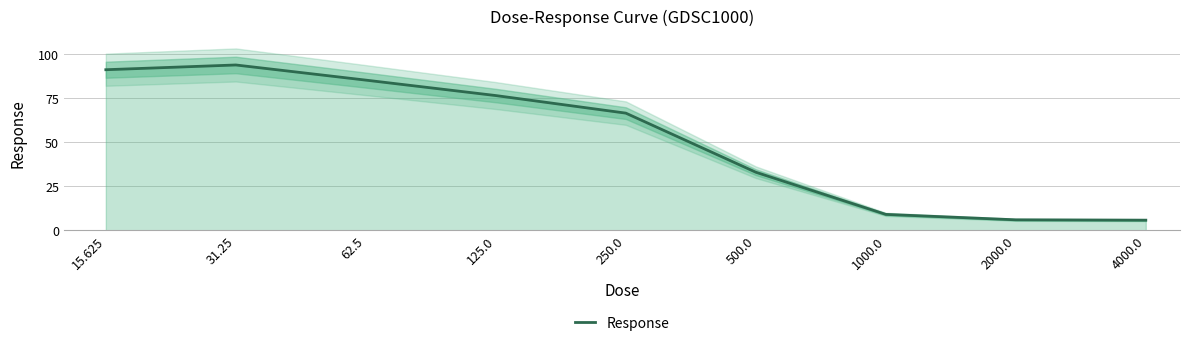

How many data points are less than 66?

4